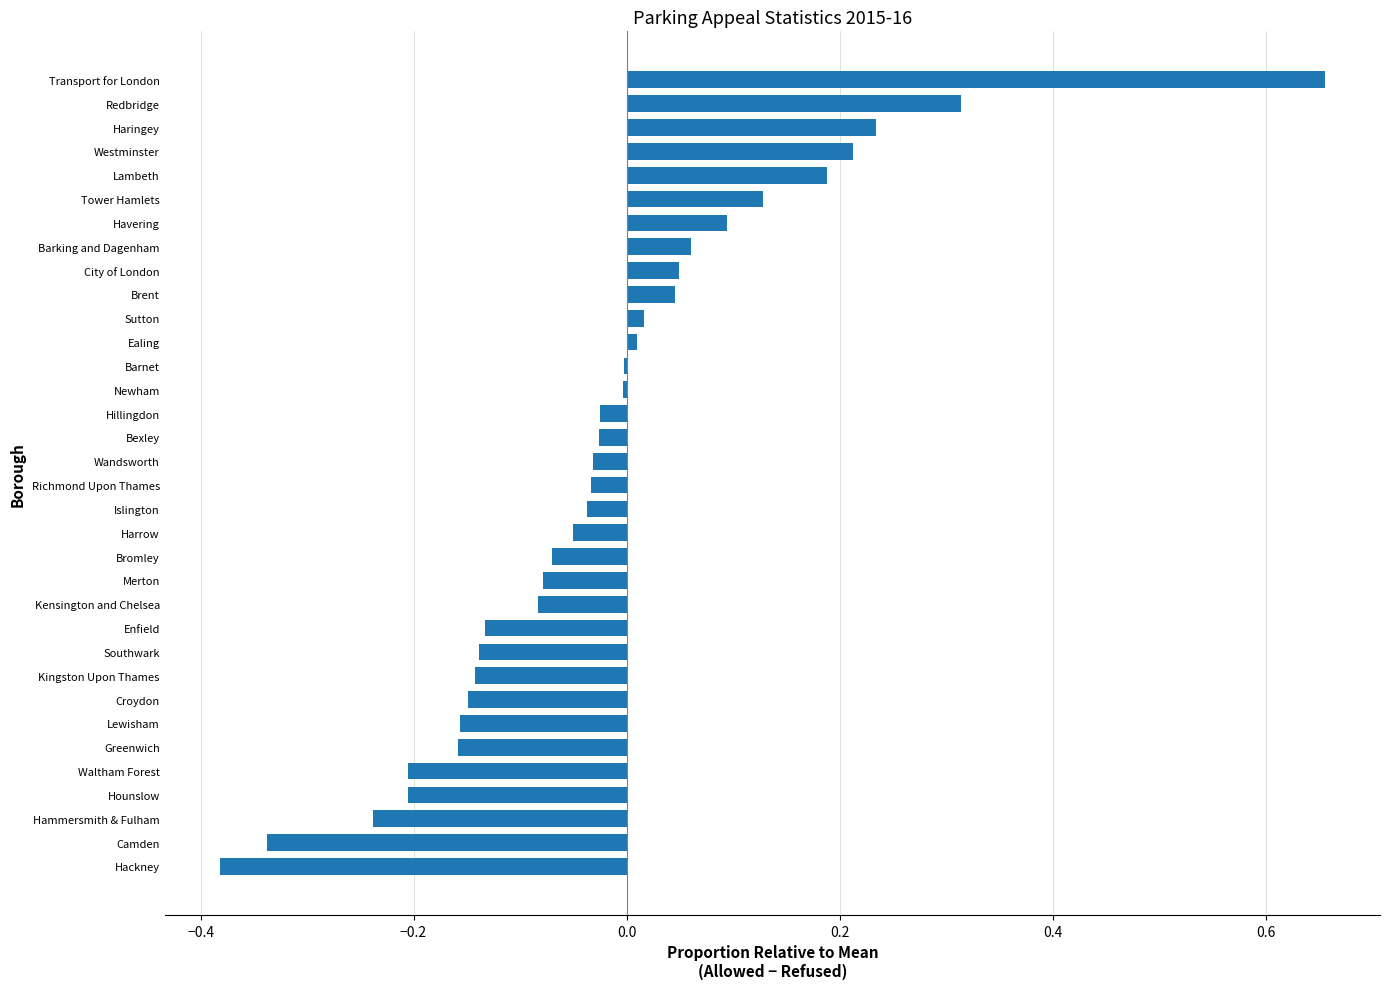

The chart shows a value of 0.1 at Havering. True or false?

True